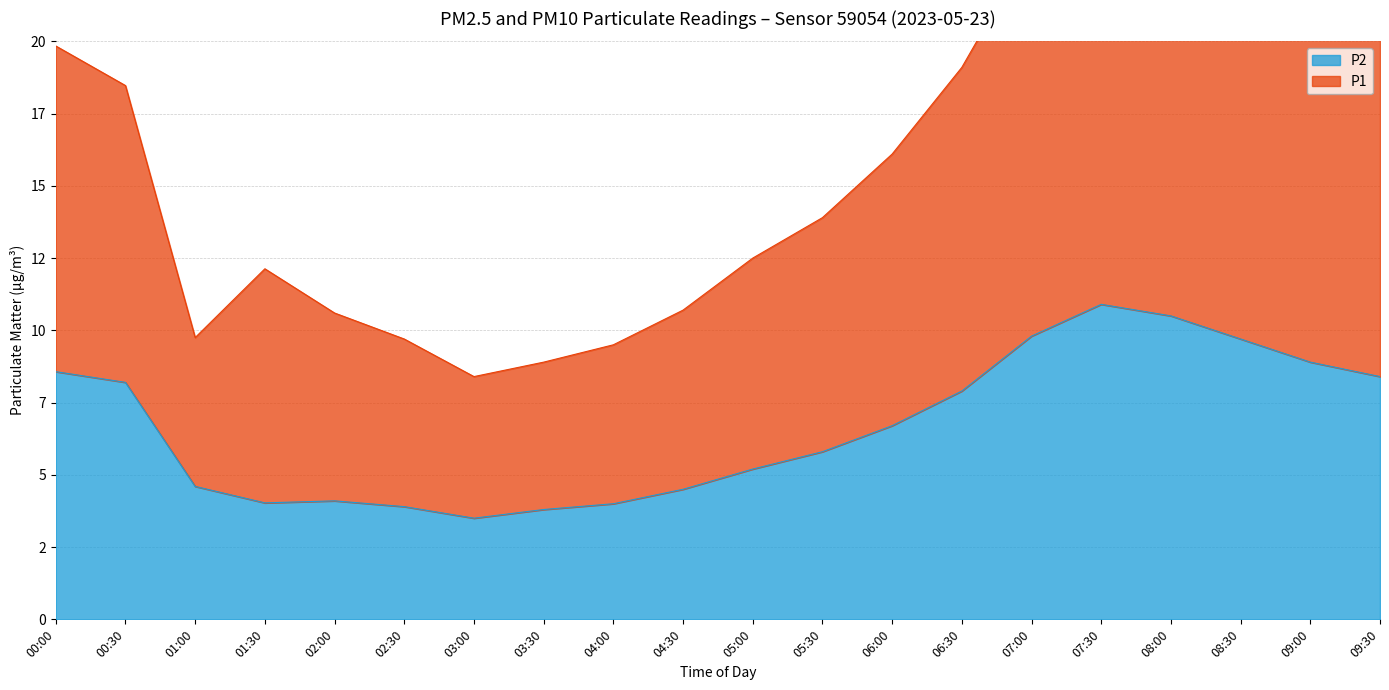

True or false: P2 has a value of 4.6 at 01:00.

True